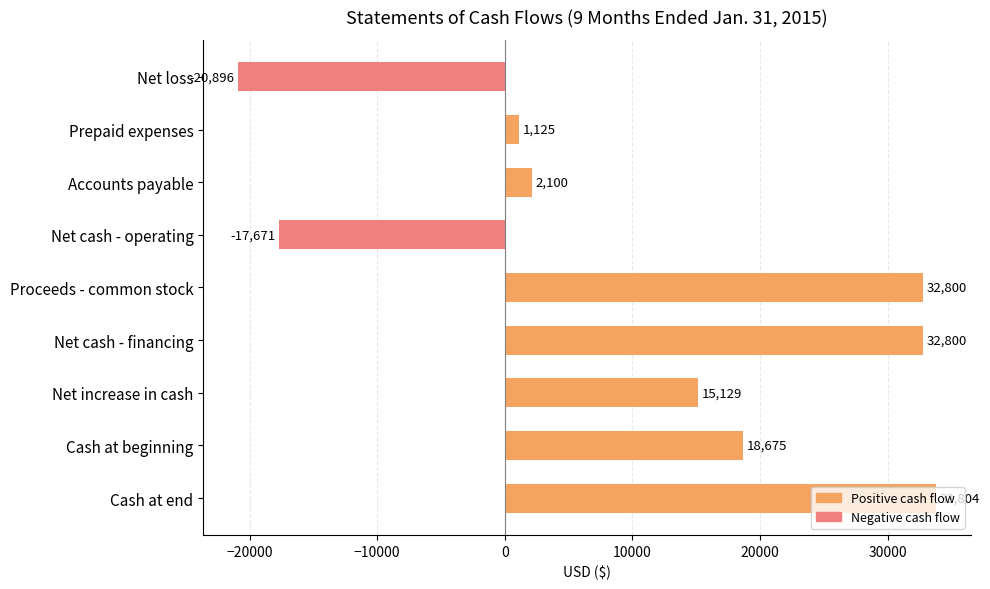

Are the bars horizontal?

Yes